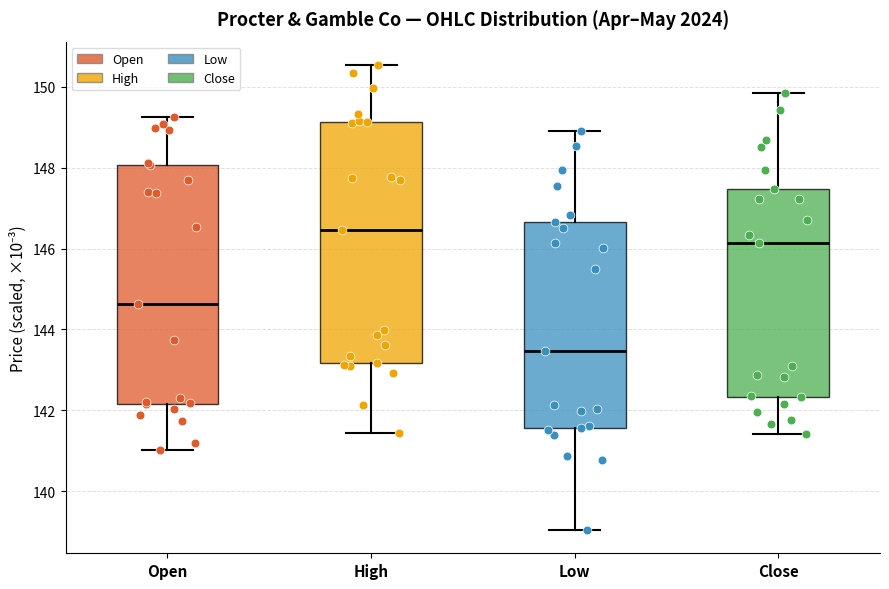

Reading left to right, read every box against the y-axis: the position of its median line, the range the box covers, and the ends of its whiskers. The values are not printed on the chart, so give them approximately, as read against the axis.

Open: median 144.6, box 142.2 to 148.0, whiskers 141.0 to 149.2
High: median 146.4, box 143.2 to 149.2, whiskers 141.4 to 150.6
Low: median 143.4, box 141.6 to 146.6, whiskers 139.0 to 149.0
Close: median 146.2, box 142.4 to 147.4, whiskers 141.4 to 149.8